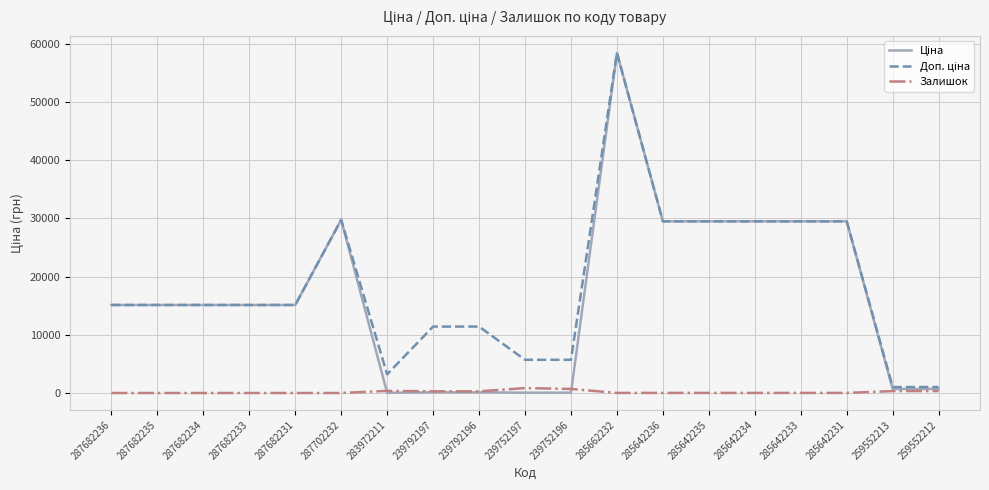

At which category does the chart reach its peak across all series?

285662232